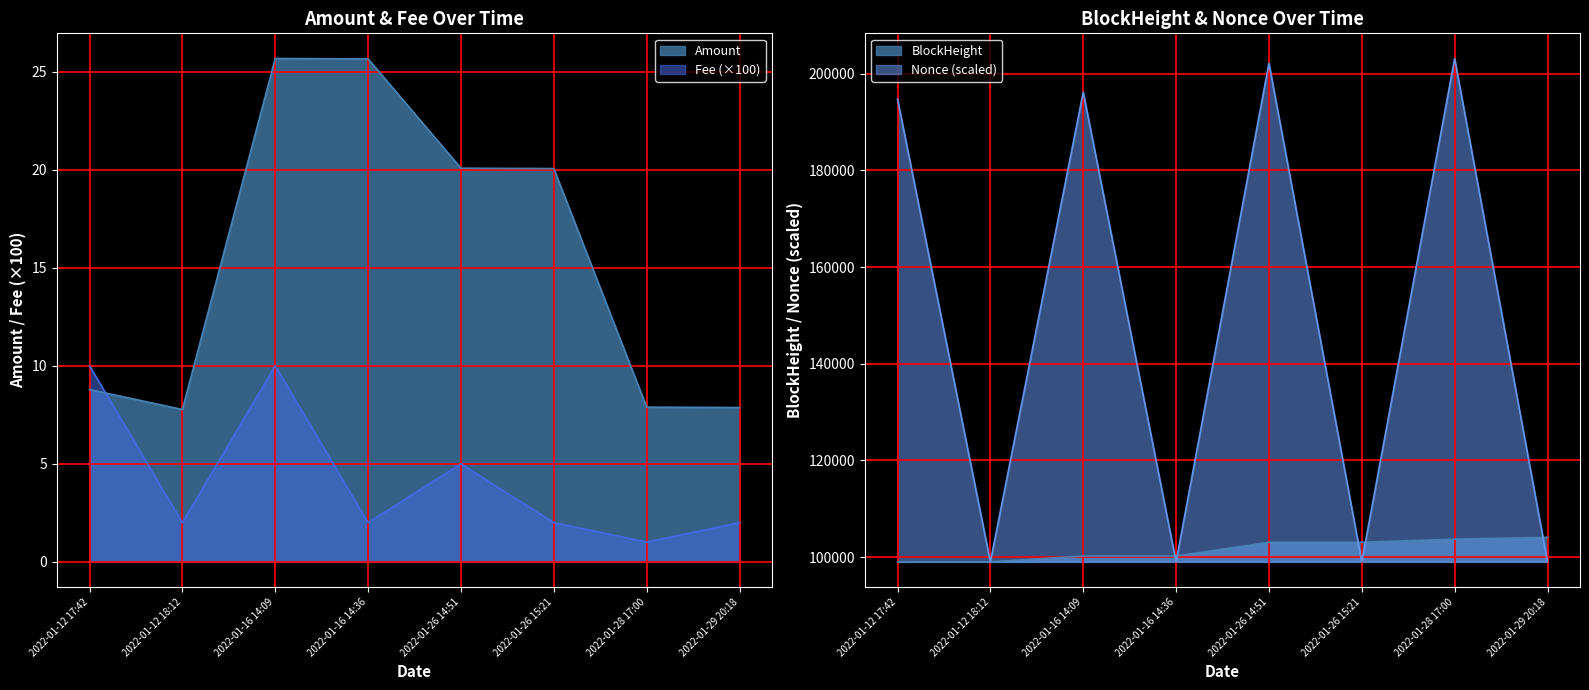

How many series are shown in this chart?

4